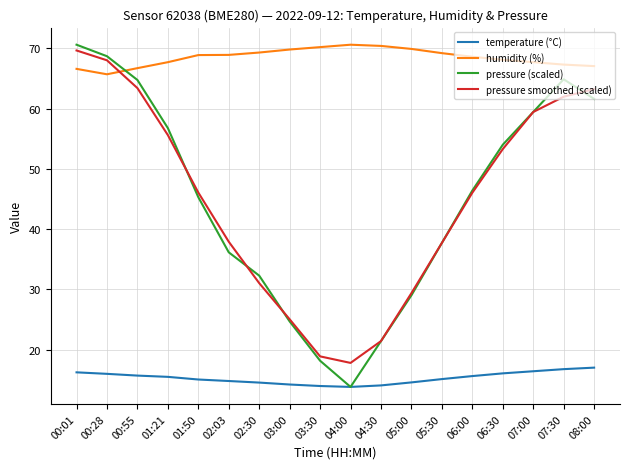

At which category does pressure (scaled) reach its first local valley?

04:00